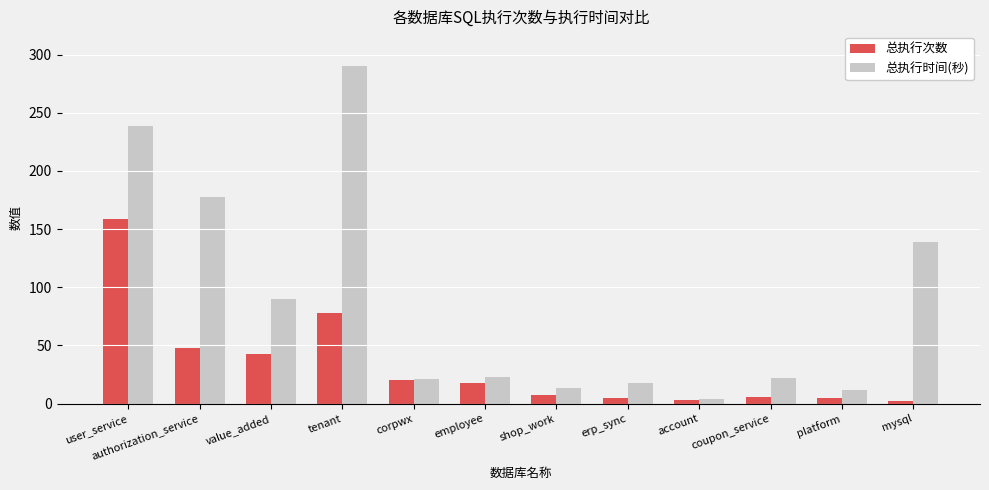

What is the difference between the highest and lowest values at mysql?

137